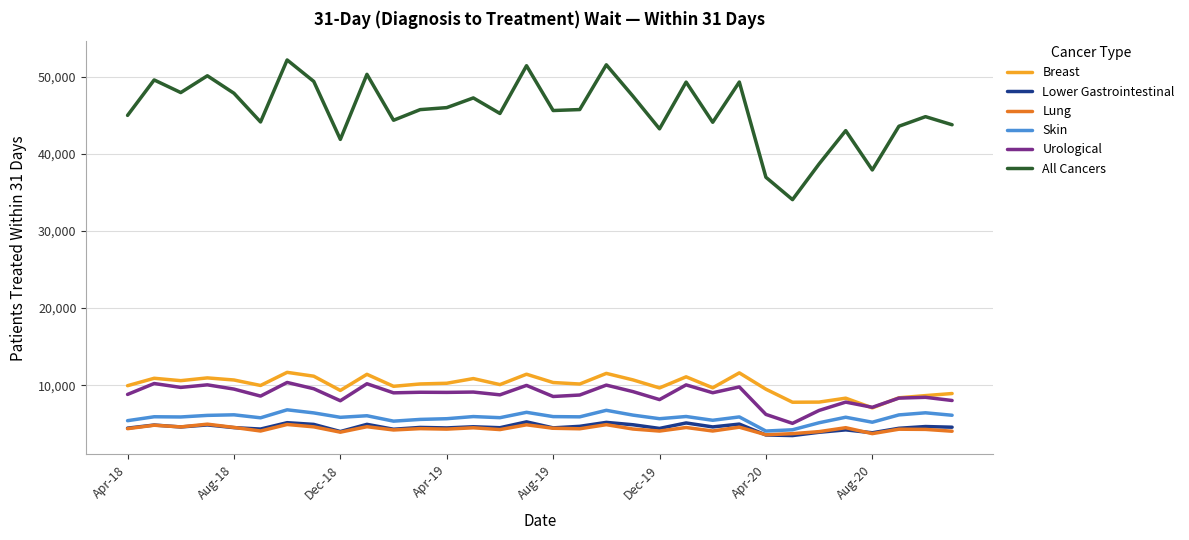

Which series has the largest total across all categories?

All Cancers